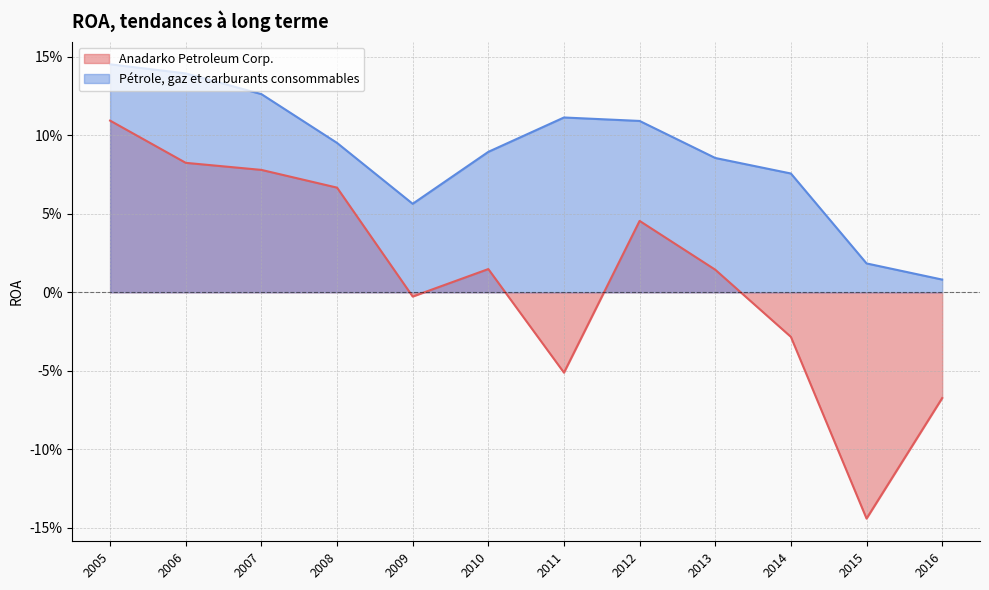

True or false: Anadarko Petroleum Corp. and Pétrole, gaz et carburants consommables intersect in this chart.

False